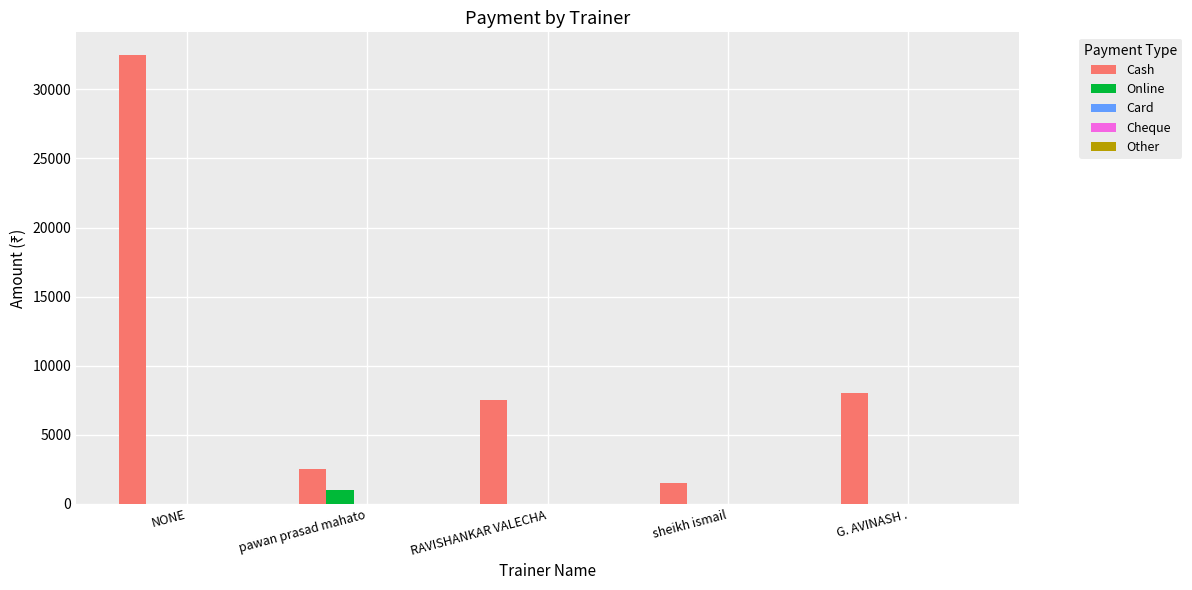

Which category has the highest value in the Online series?

pawan prasad mahato